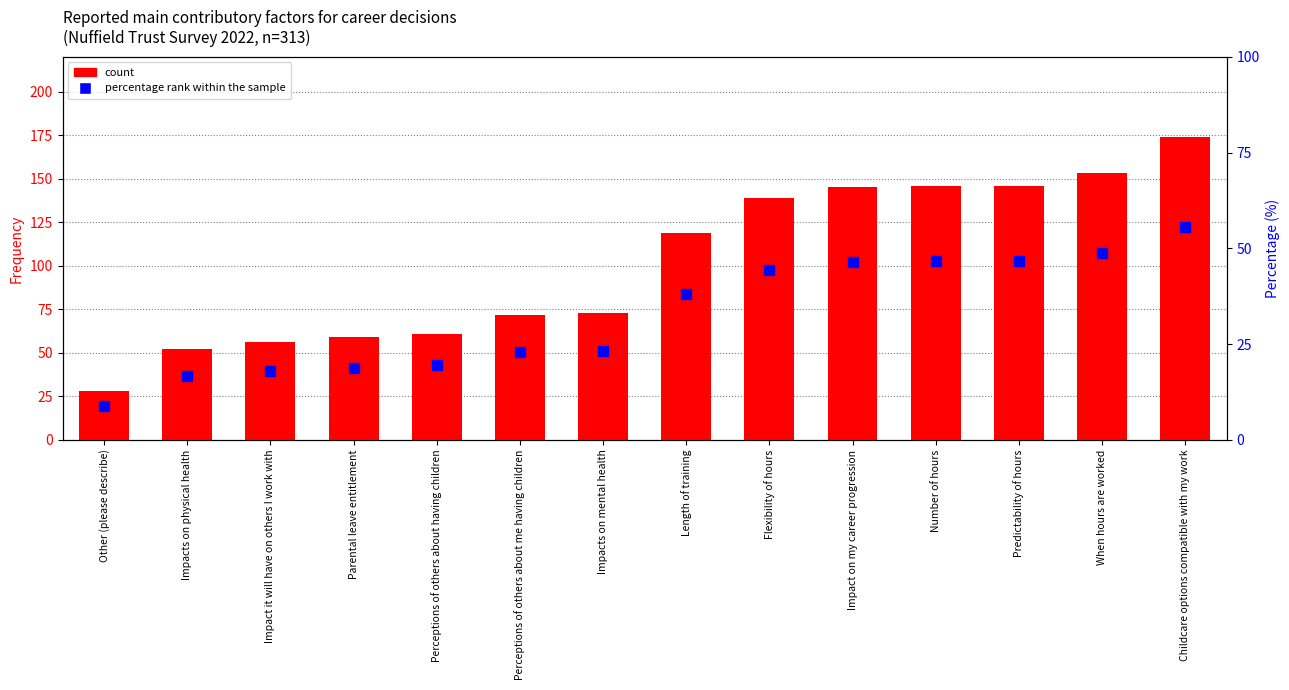

What is the label of the 5th bar from the left?

Perceptions of others about having children